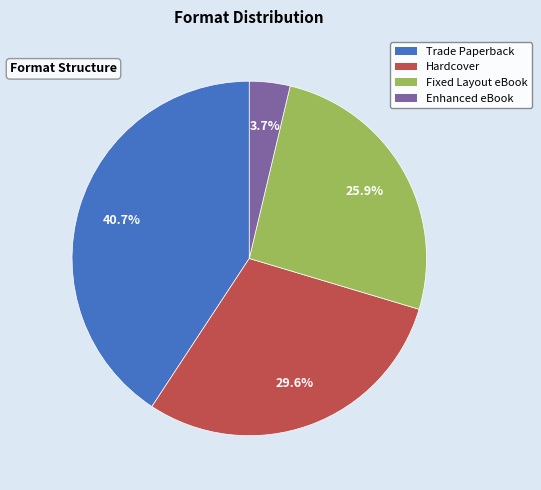

To the nearest percent, what percentage of the pie is Trade Paperback?

41%